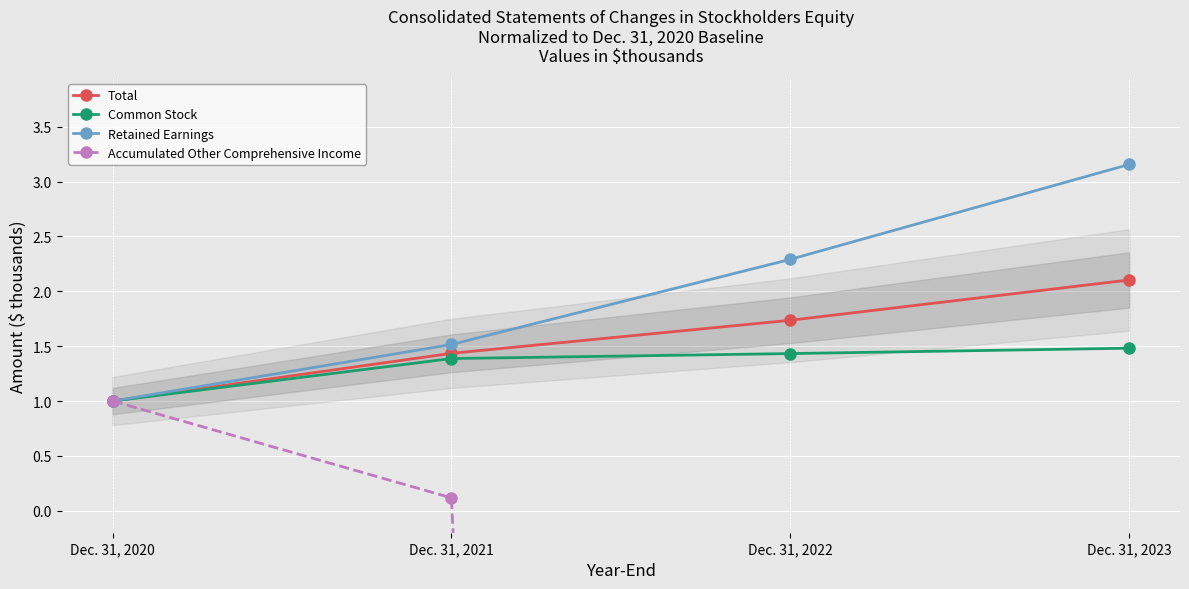

At Dec. 31, 2022, list the series in order from largest to smallest.

Retained Earnings, Total, Common Stock, Accumulated Other Comprehensive Income